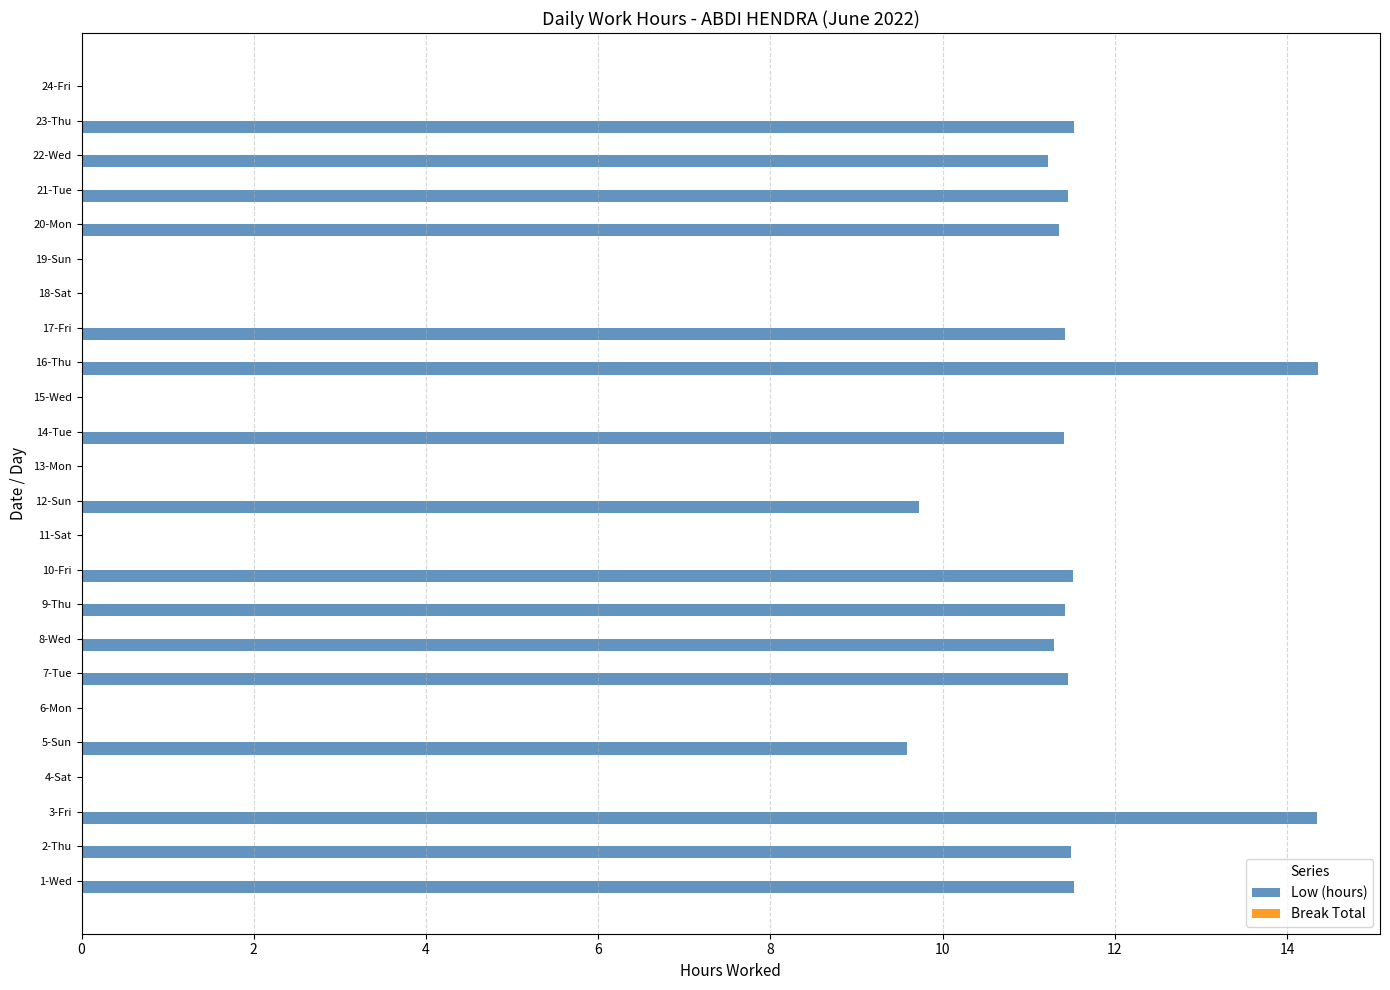

The value at 5-Sun is 17.1. True or false?

False